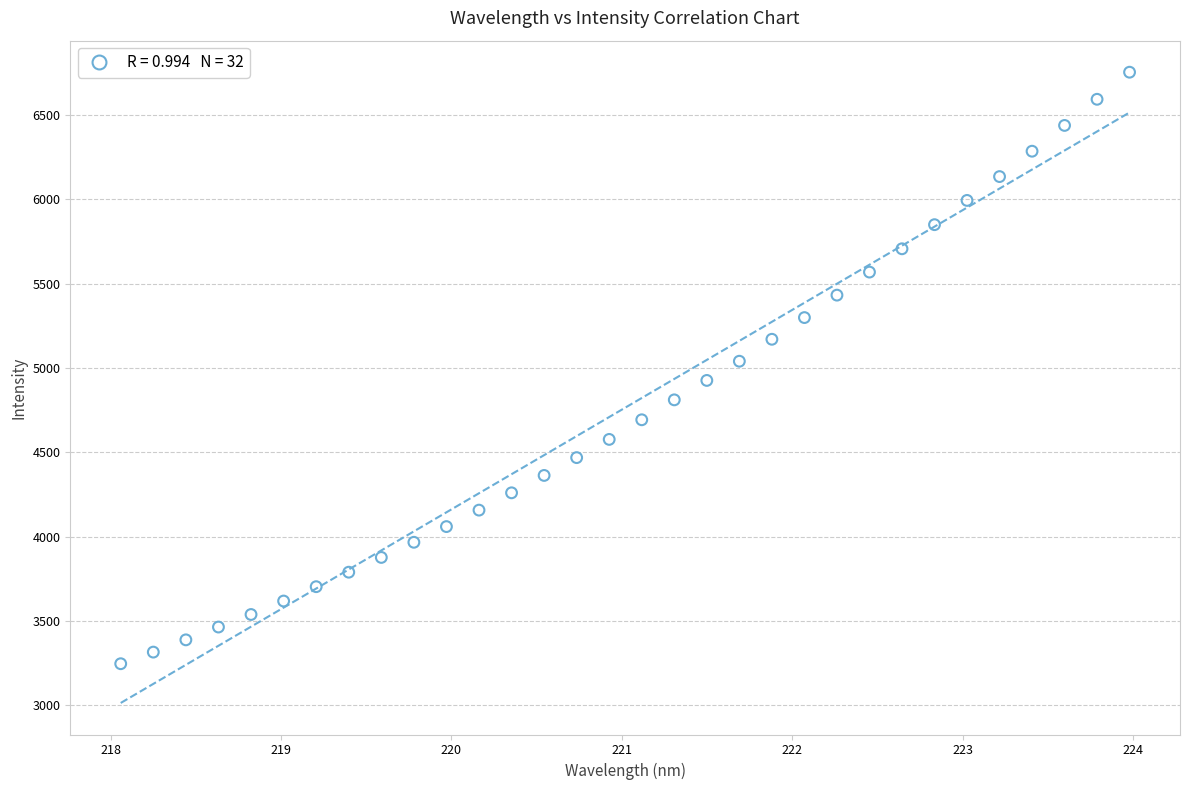

What is the range of Y values (max minus min)?

3506.5